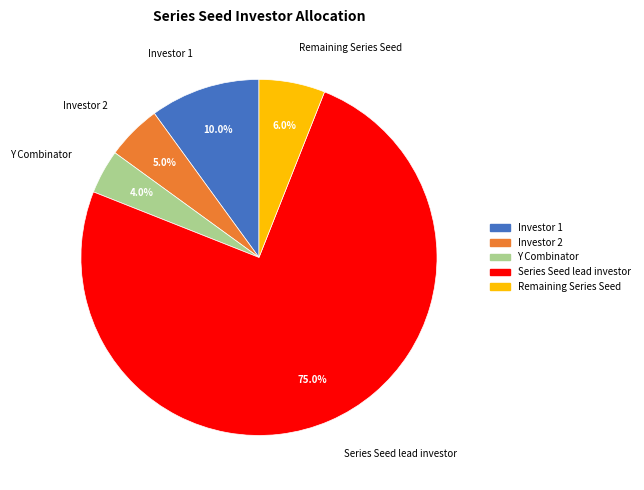

How many segments does this pie chart have?

5